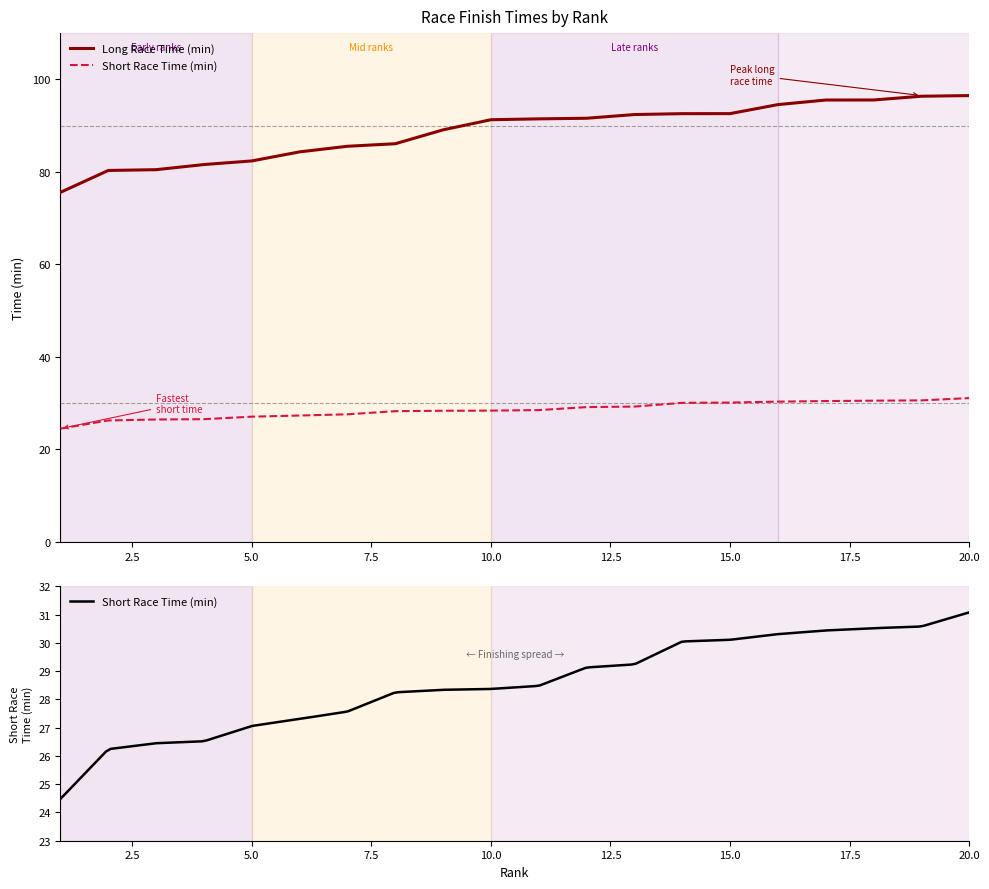

Which series has the largest total across all categories?

Long Race Time (min)